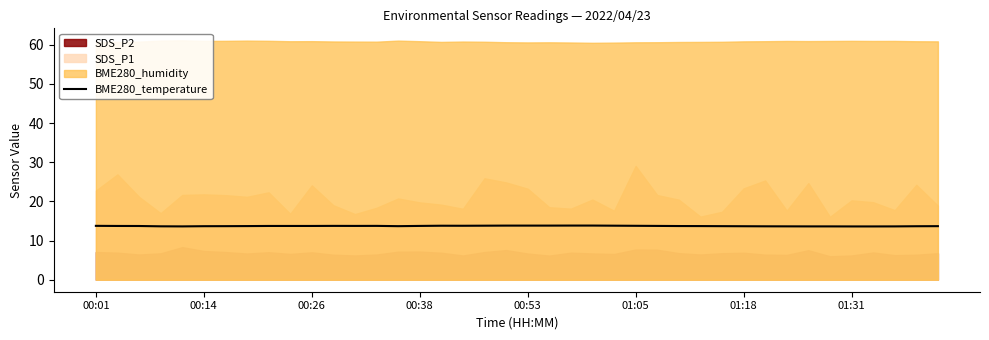

Does the chart have visible grid lines?

No